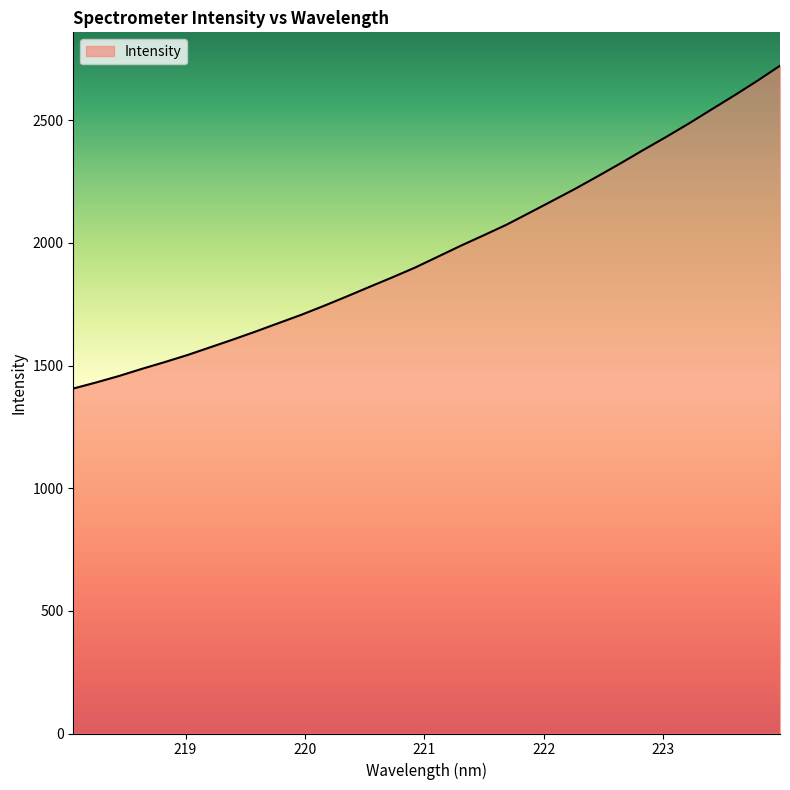

What is the difference between the maximum and minimum values?

1316.2